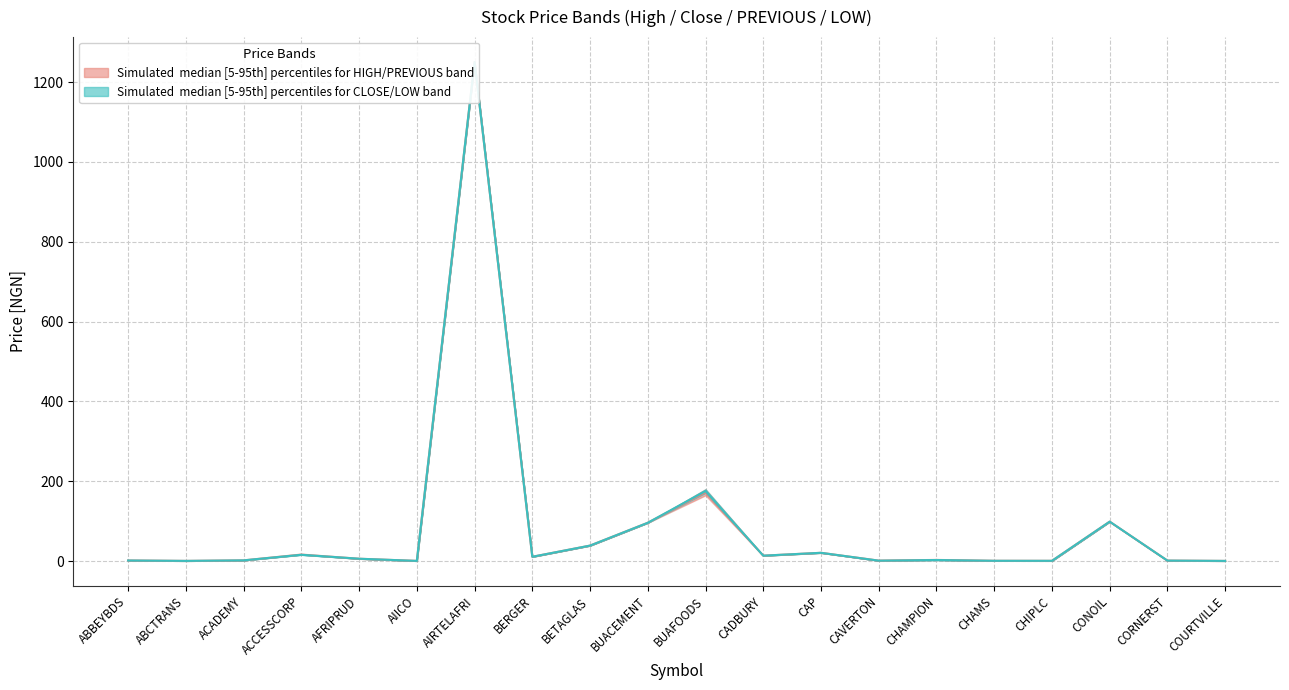

What is the label of the 10th point from the right?

BUAFOODS